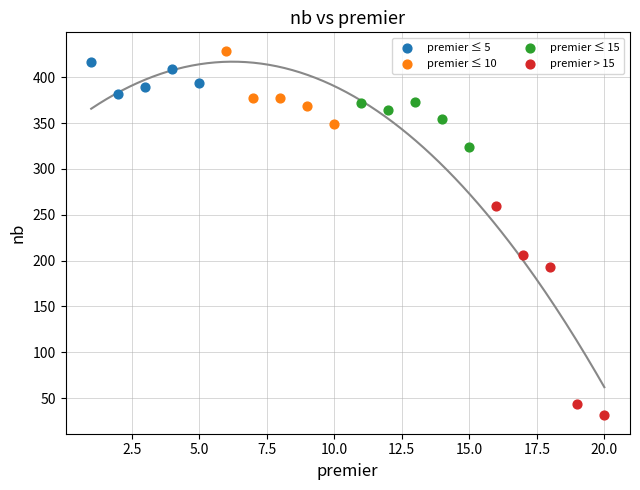

Which series has the largest Y range (max minus min)?

premier > 15